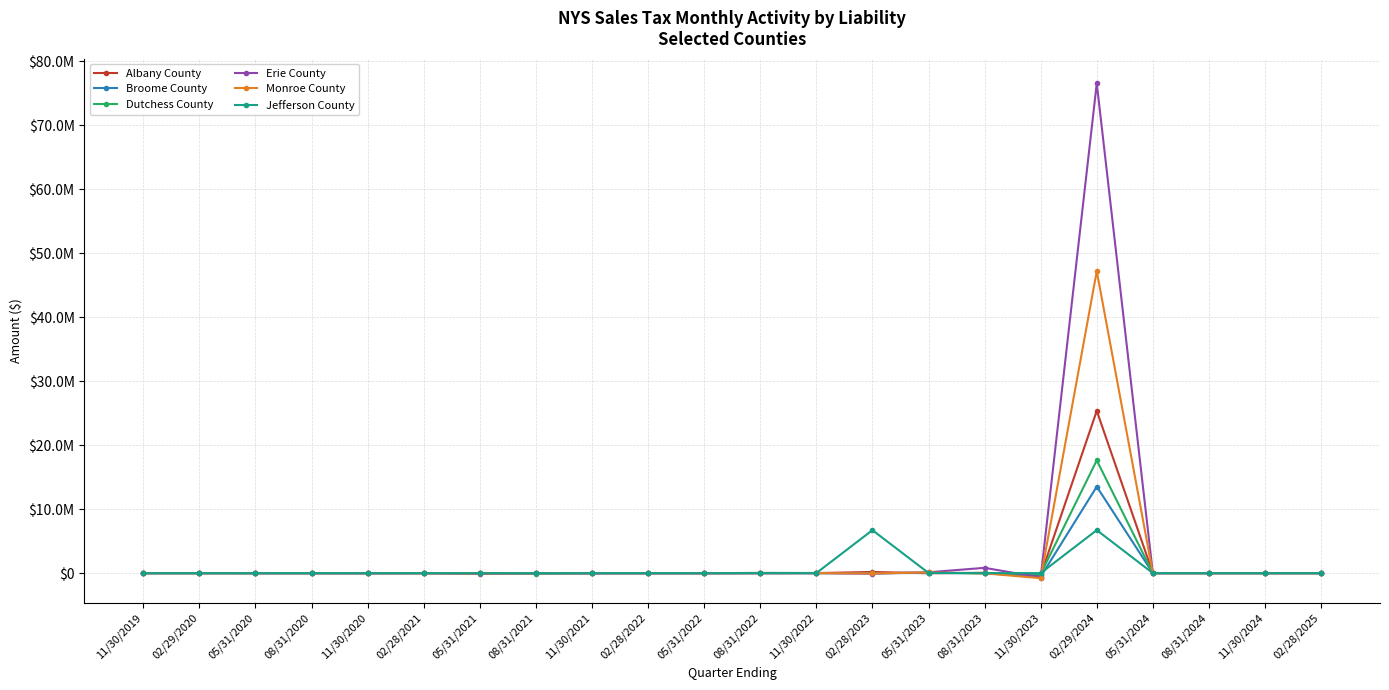

At how many categories does at least one series exceed 50793542?

1